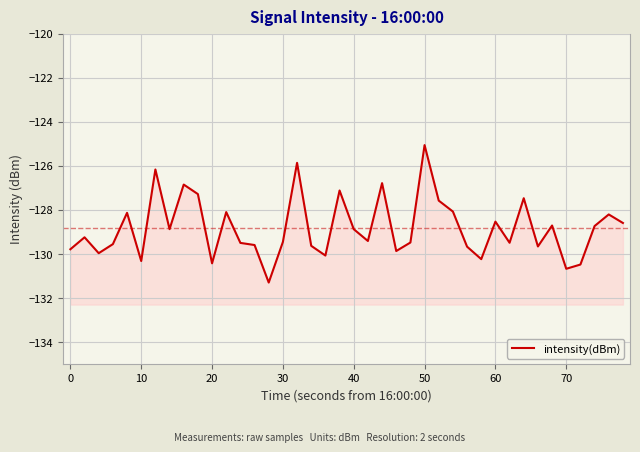

How many points are lower than both their immediate neighbors (excluding endpoints)?

12